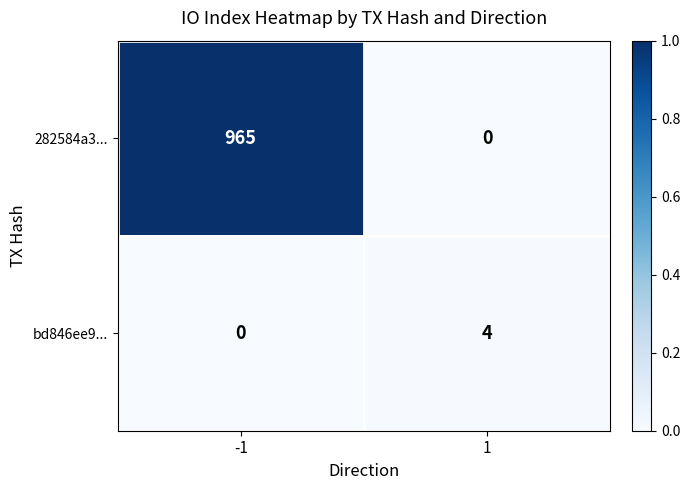

Is the value of 282584a3... at 1 greater than the value of bd846ee9... at 1?

No